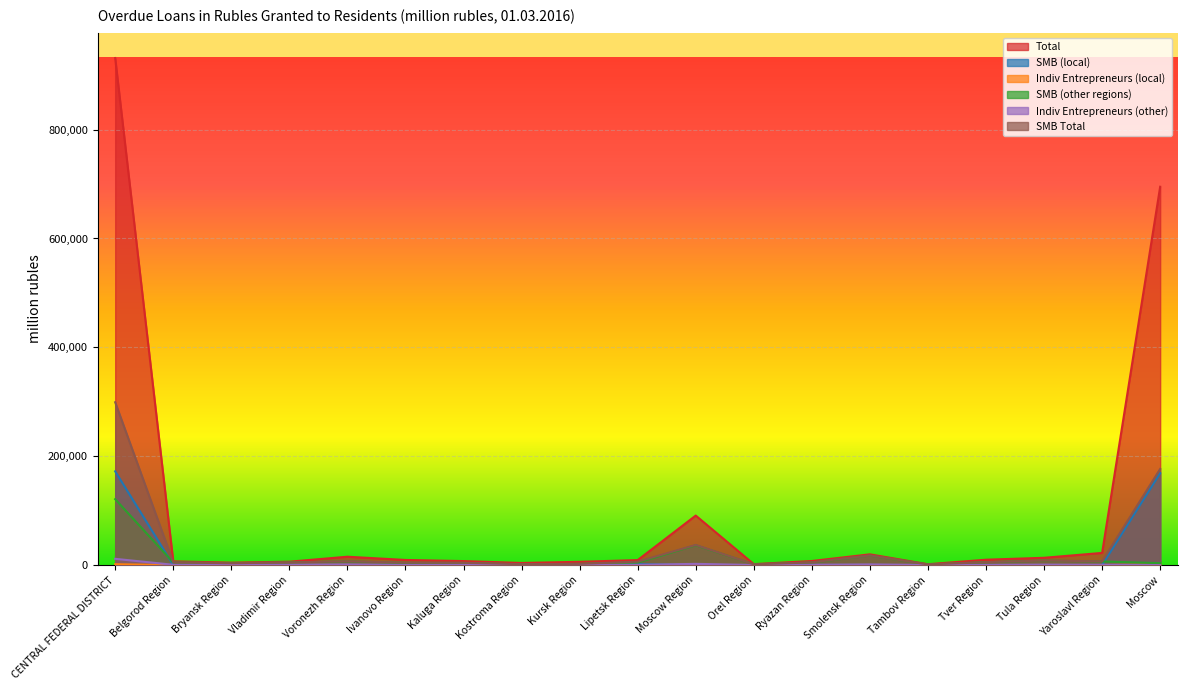

Which series has the widest spread of values?

Total